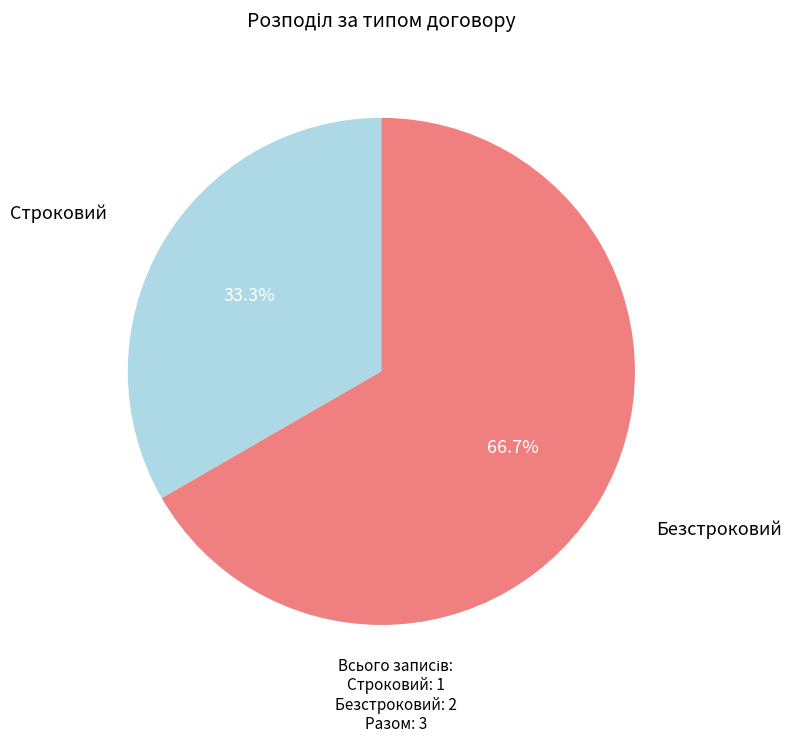

Count the number of slices in the pie.

2